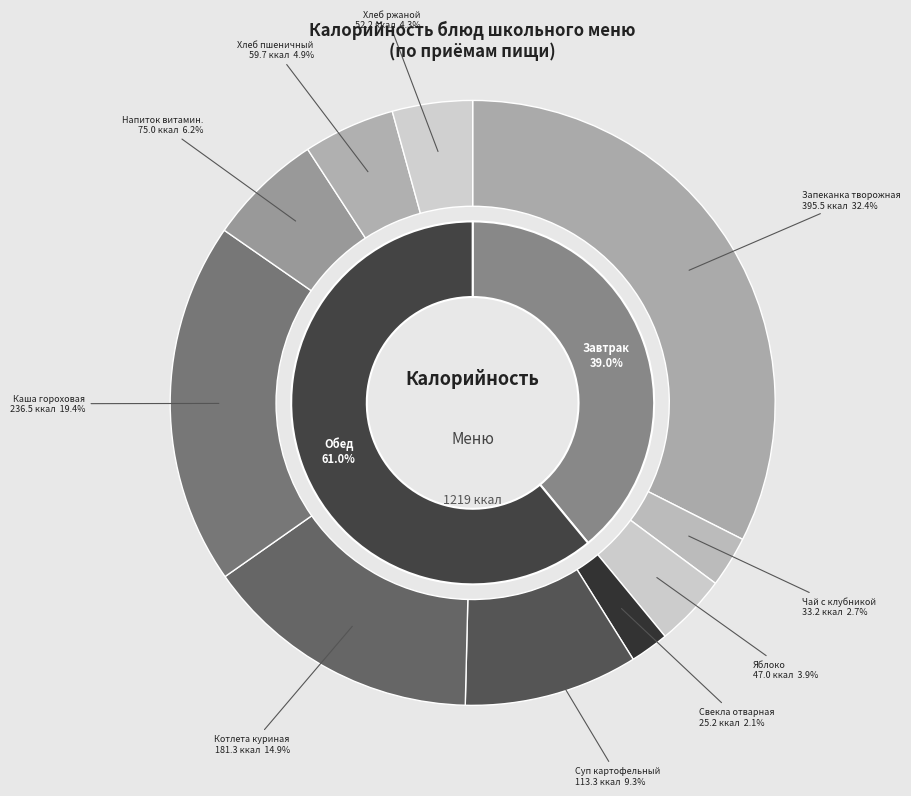

To the nearest percent, what is the average slice percentage?

10%